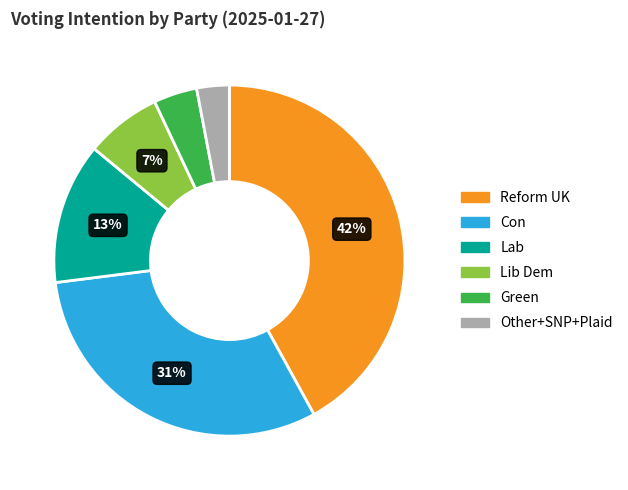

To the nearest percent, what is the average slice percentage?

17%